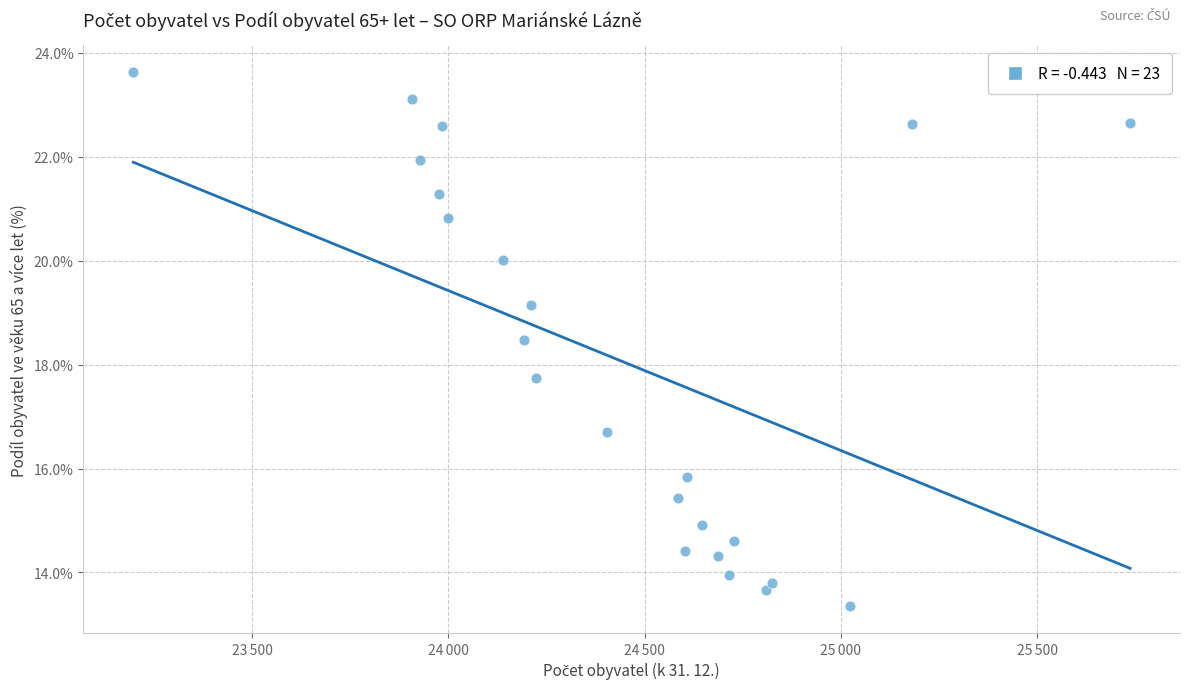

What Y value in the scatter plot is closest to 18?

17.7